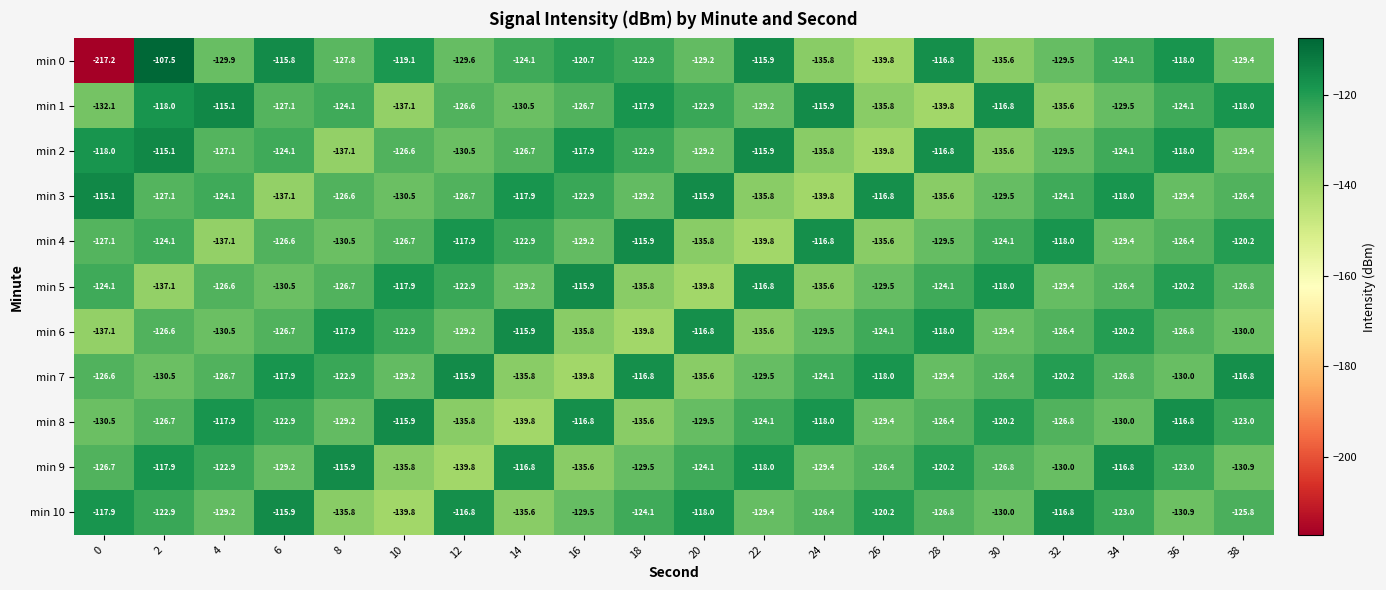

Which series has the largest total across all categories?

min 10